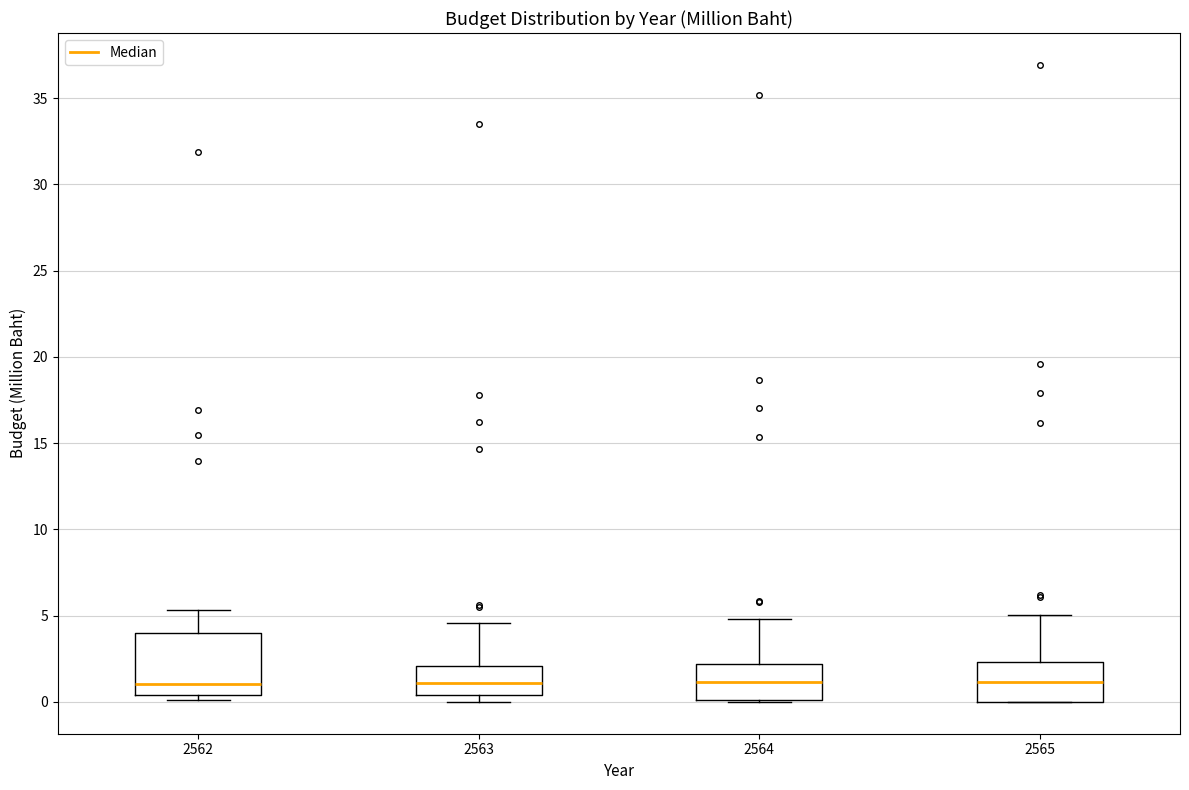

Comparing the boxes themselves (not the whiskers), which one is the tallest?

2562